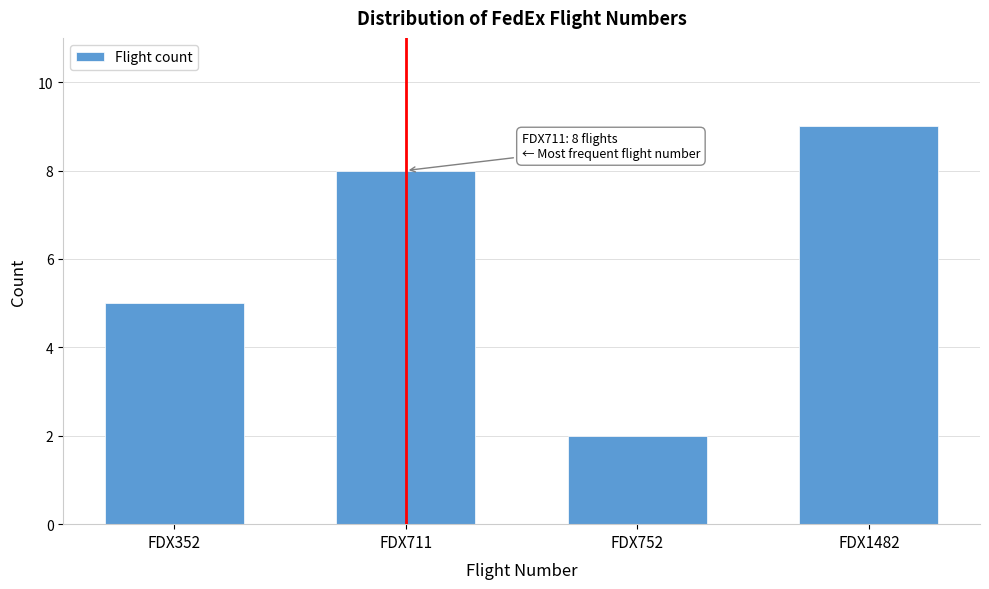

Reading left to right, what are all the values shown in this chart?

5	8	2	9